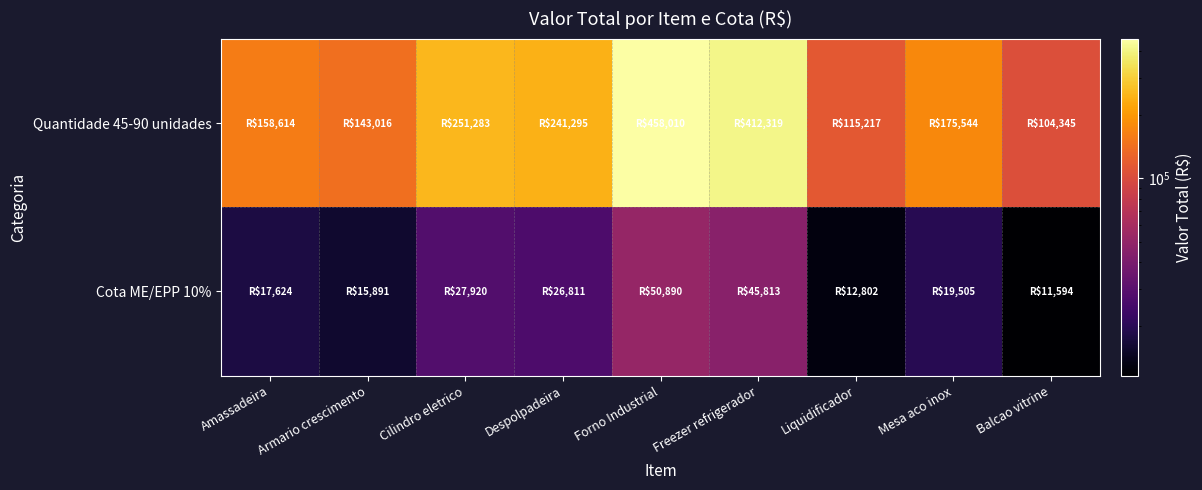

What is the total value across all series at Despolpadeira?

268106.0